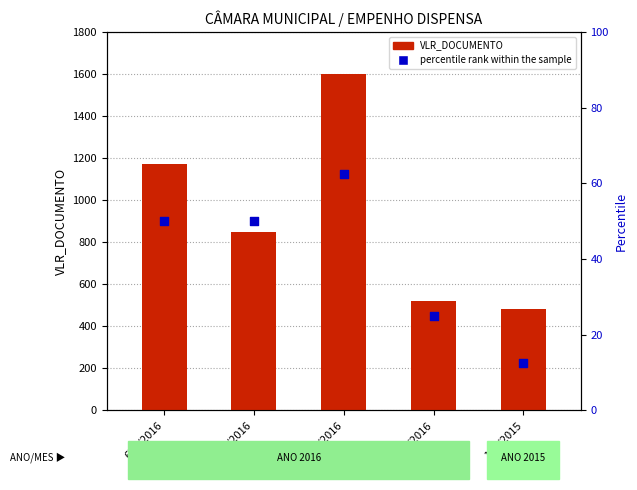

Which series has the largest Y range (max minus min)?

VLR_DOCUMENTO